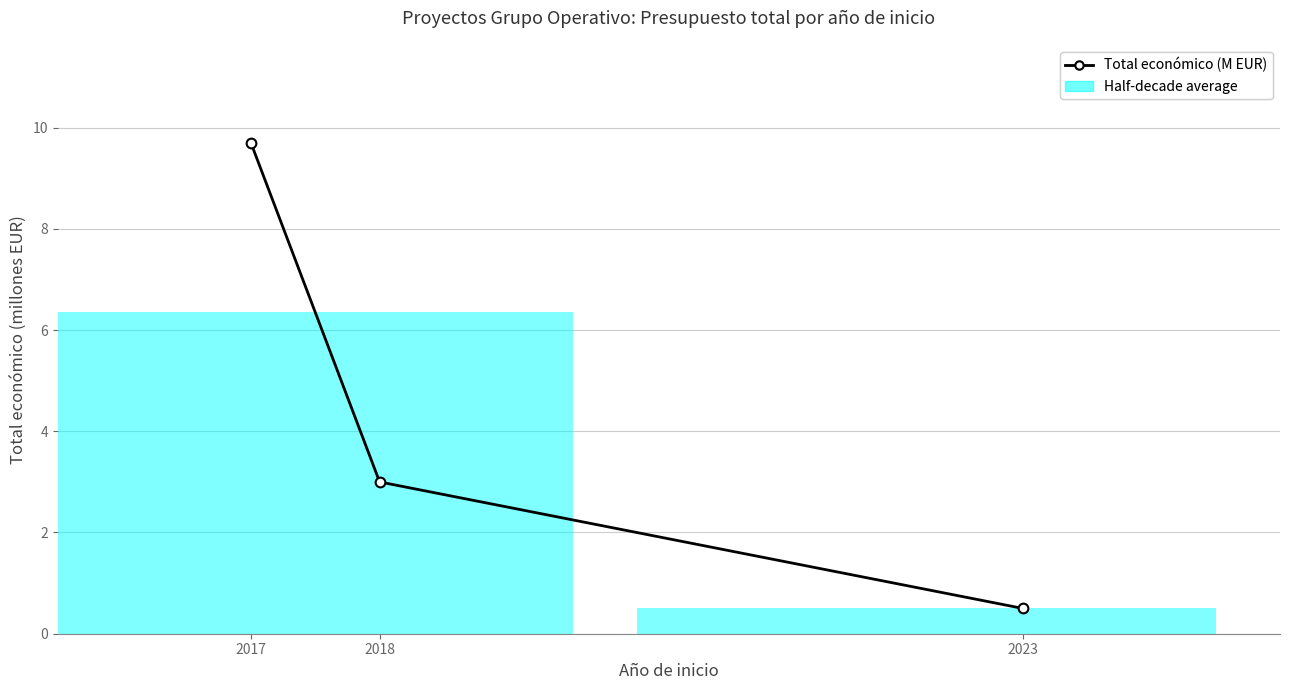

Which label corresponds to the smallest value in the chart?

2023